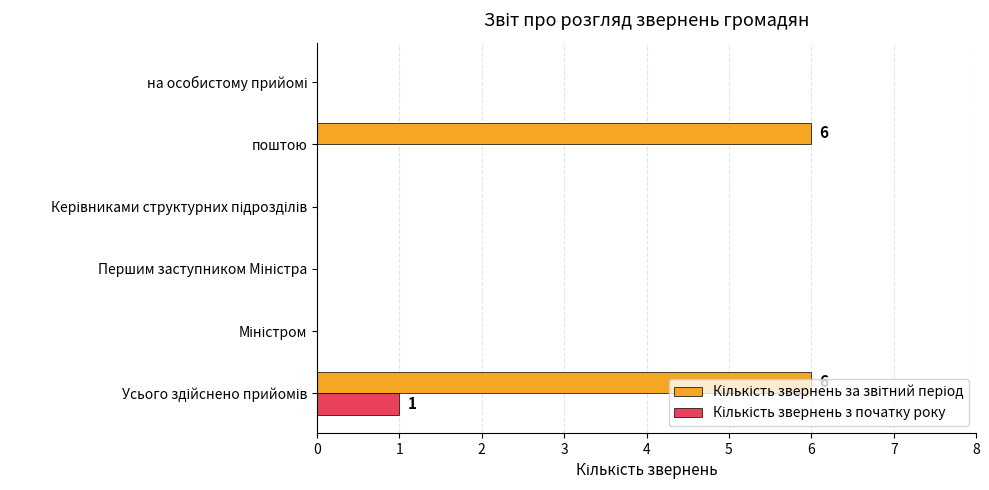

What is the average value of the Кількість звернень за звітний період series?

2